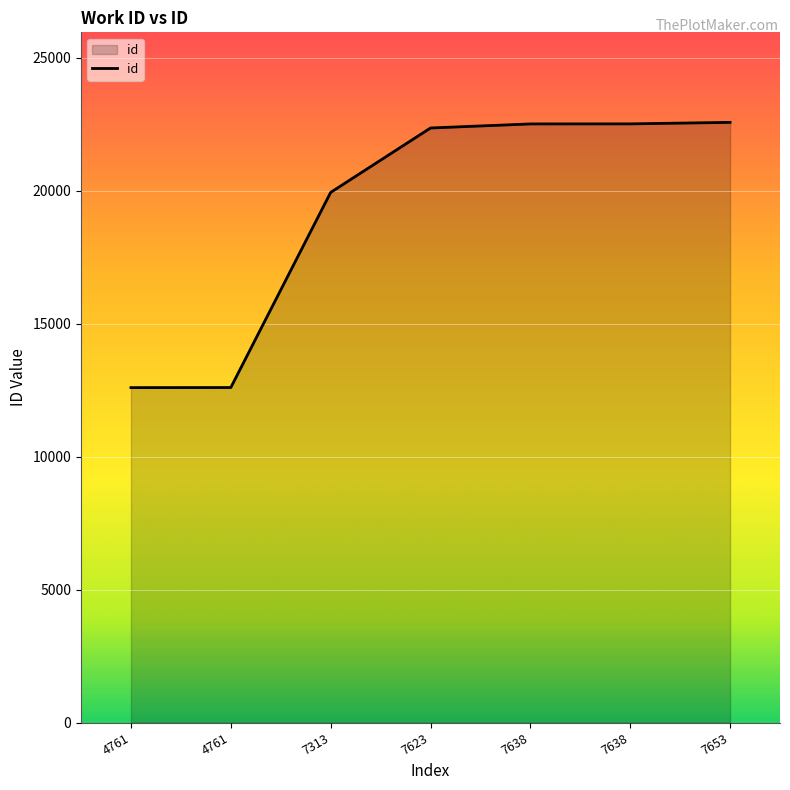

How many series are shown in this chart?

1